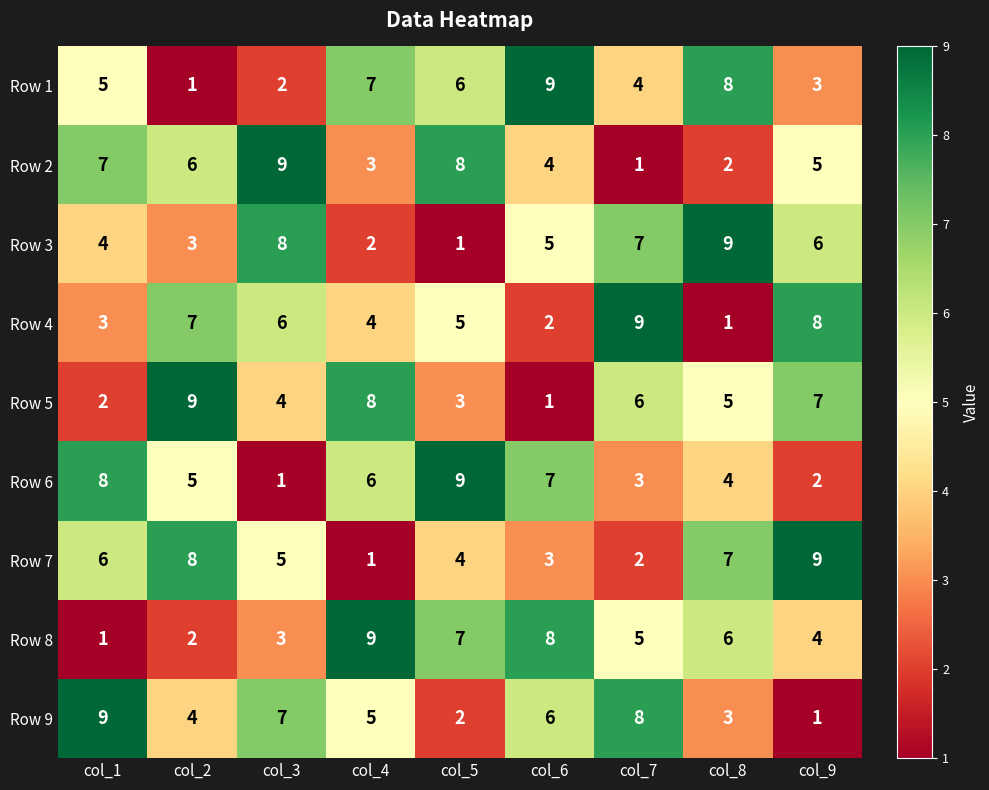

What is the average value of the Row 8 series?

5